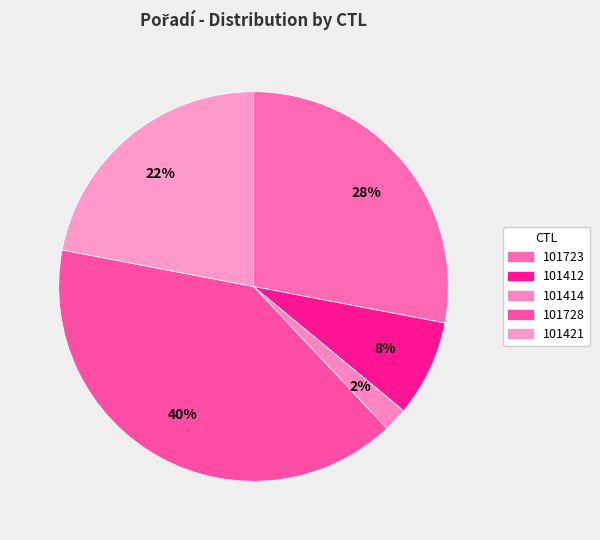

To the nearest percent, what portion does 101723 represent?

28%